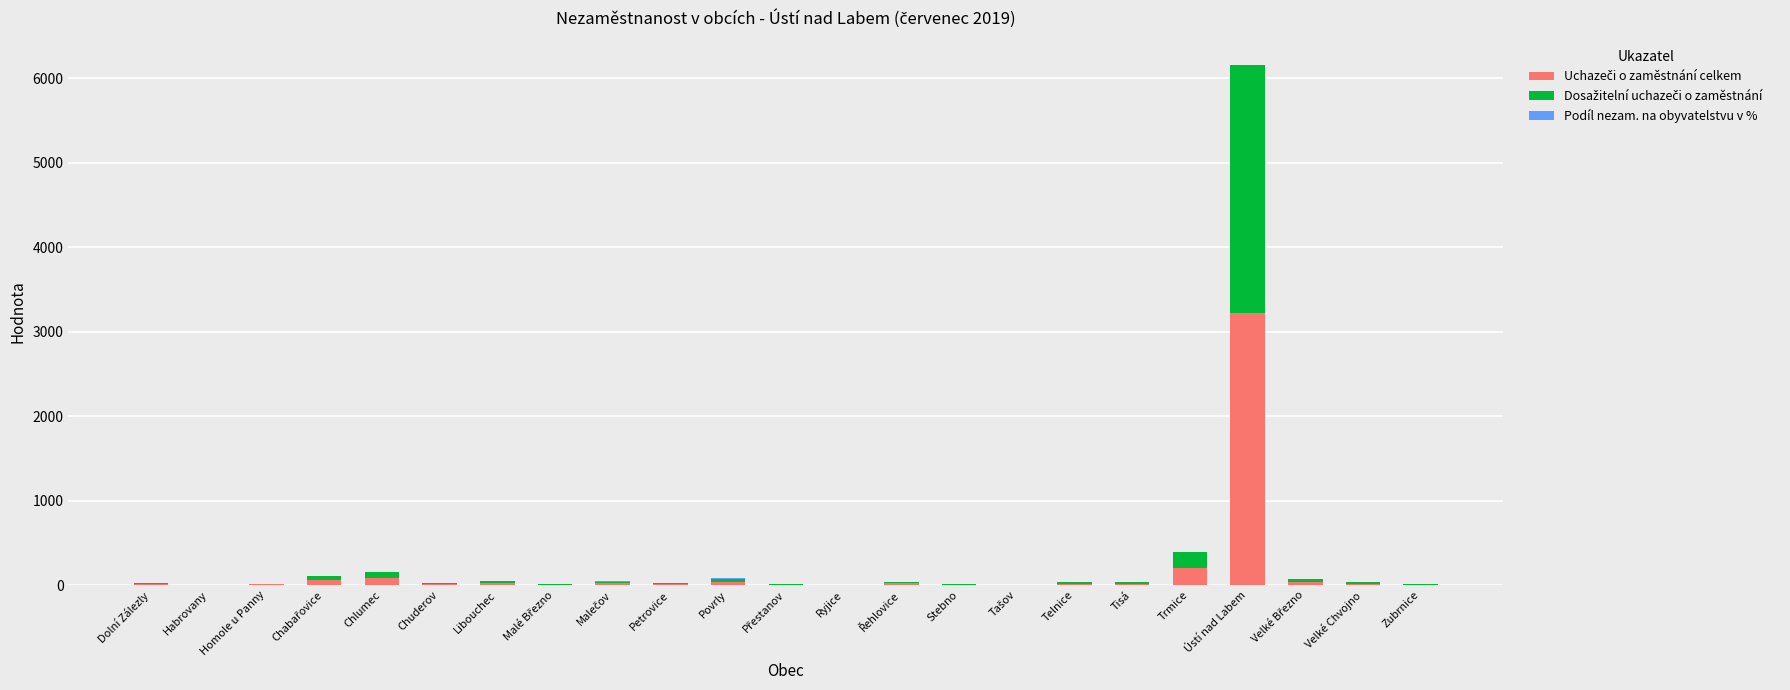

At which category is the sum across all series the highest?

Ústí nad Labem